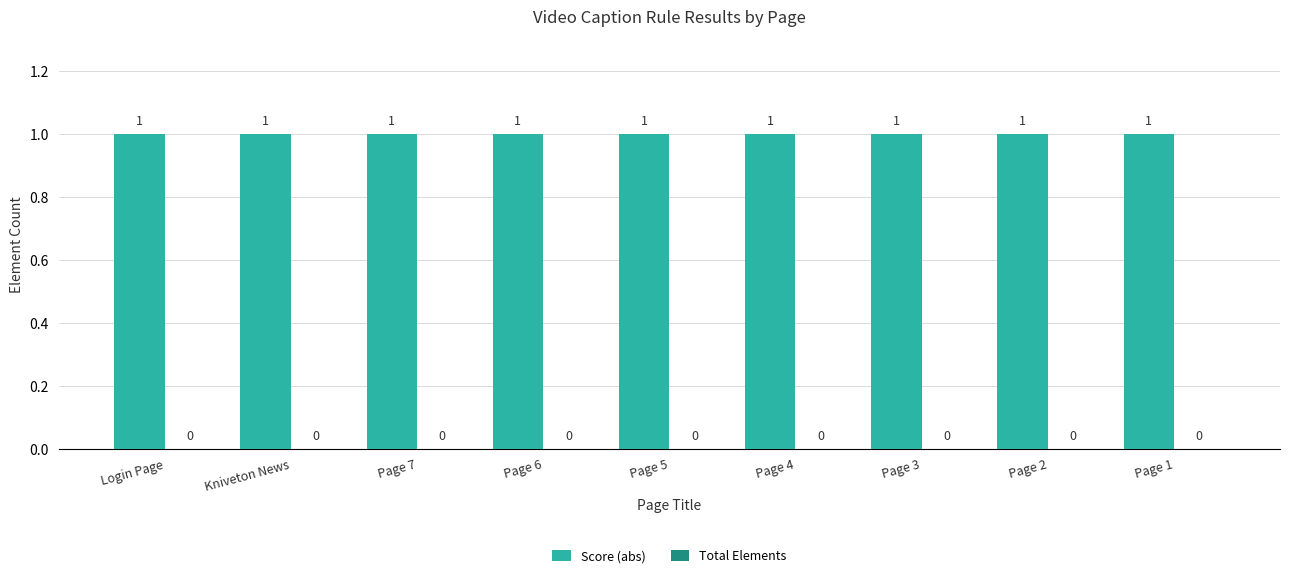

Which category has the lowest value across all series?

Login Page